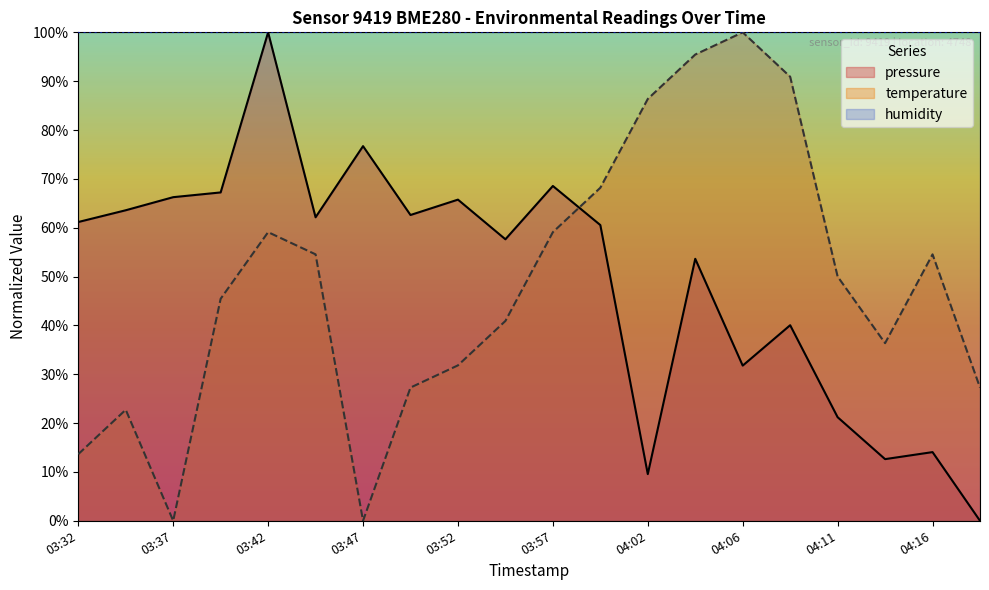

What is the label of the 10th point from the right?

03:57